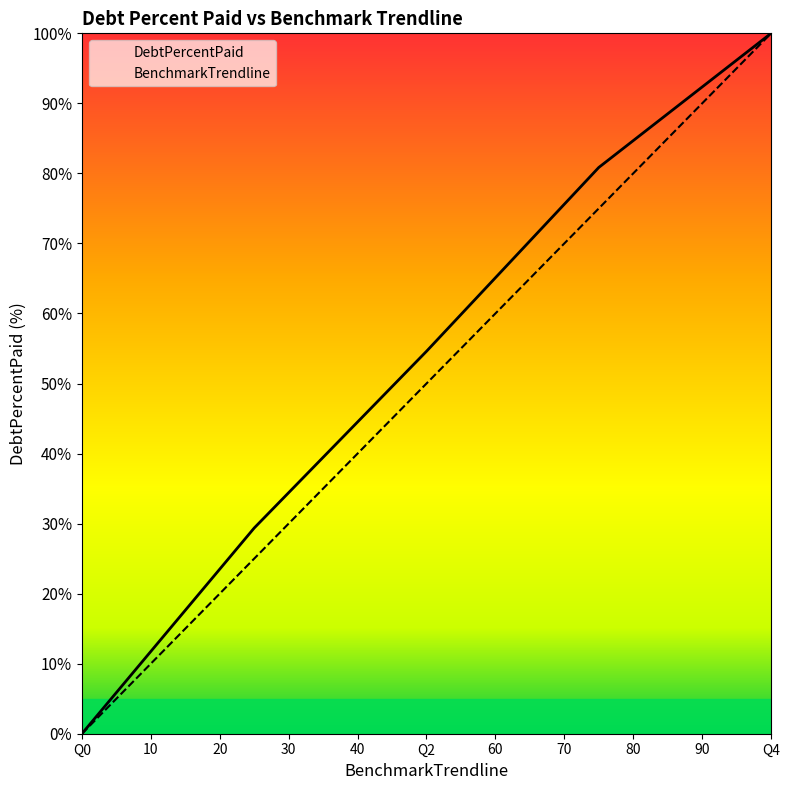

How many BenchmarkTrendline values are between 25 and 75?

3